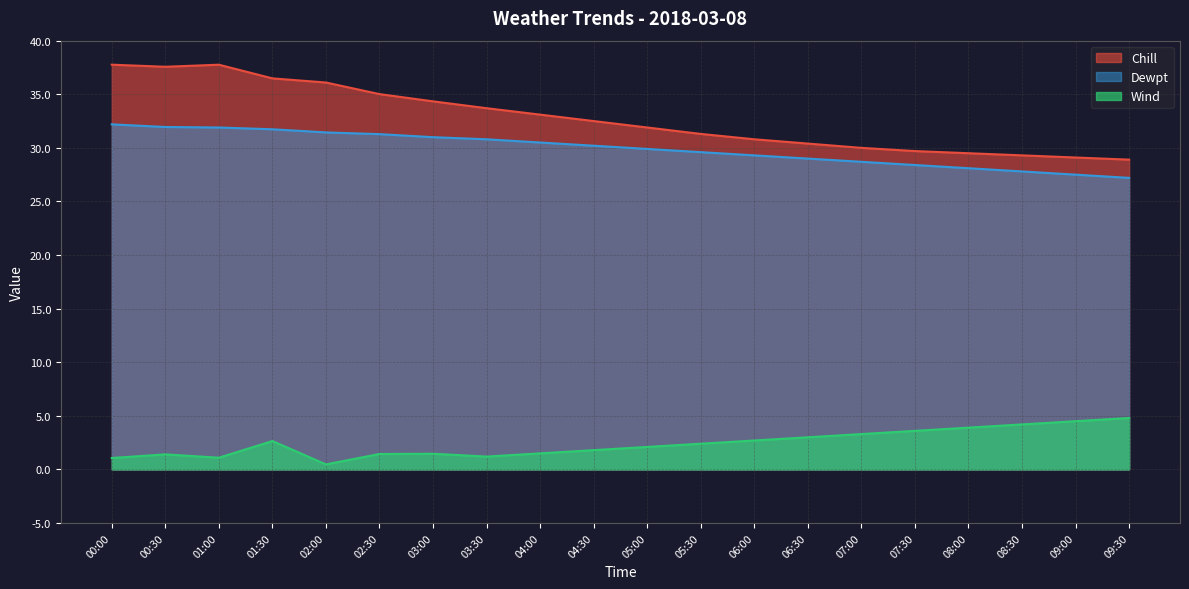

Does the chart have visible grid lines?

Yes